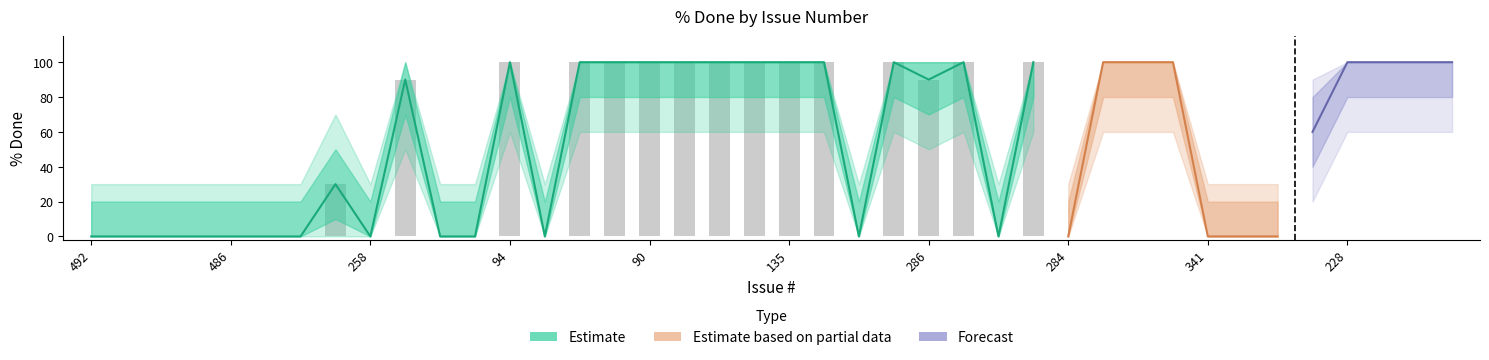

What is the sum of the outer_upper values at 136 and 275?

200